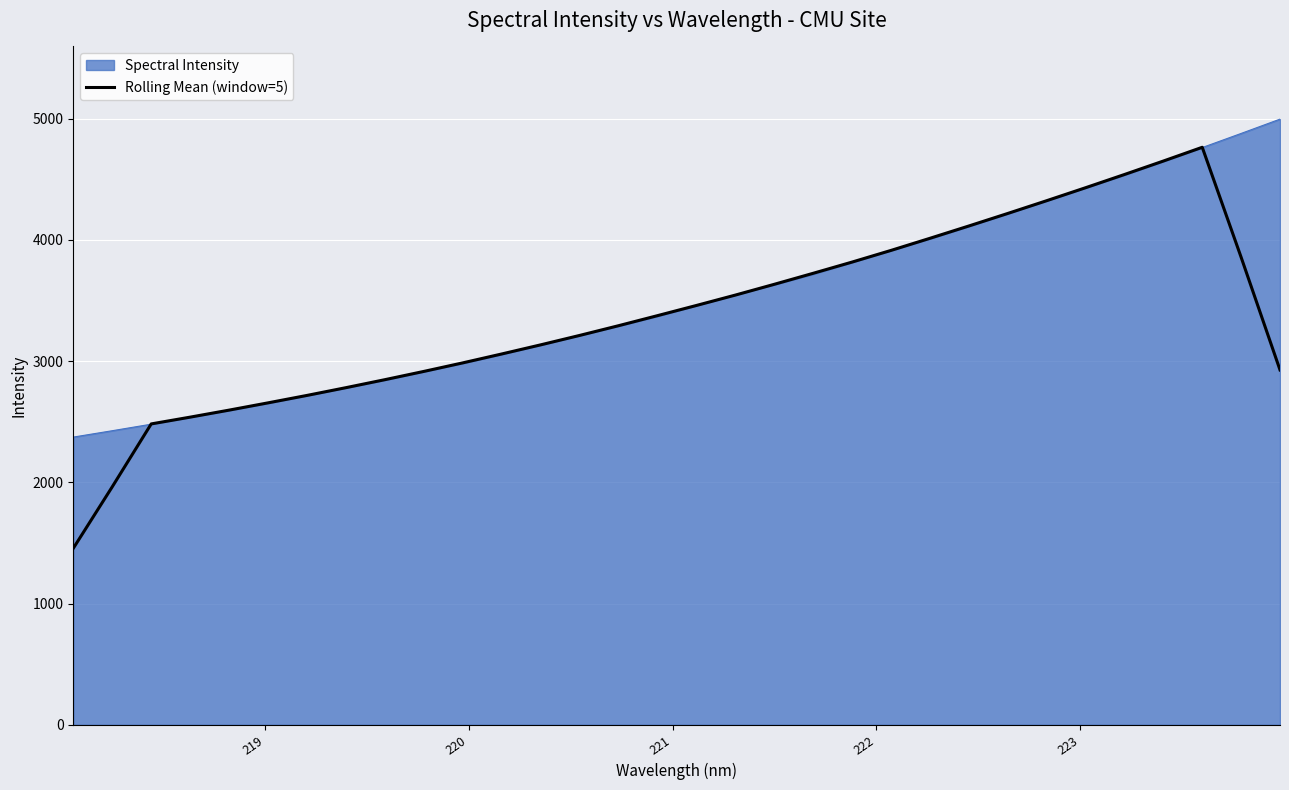

What is the maximum value for Spectral Intensity?

4996.4